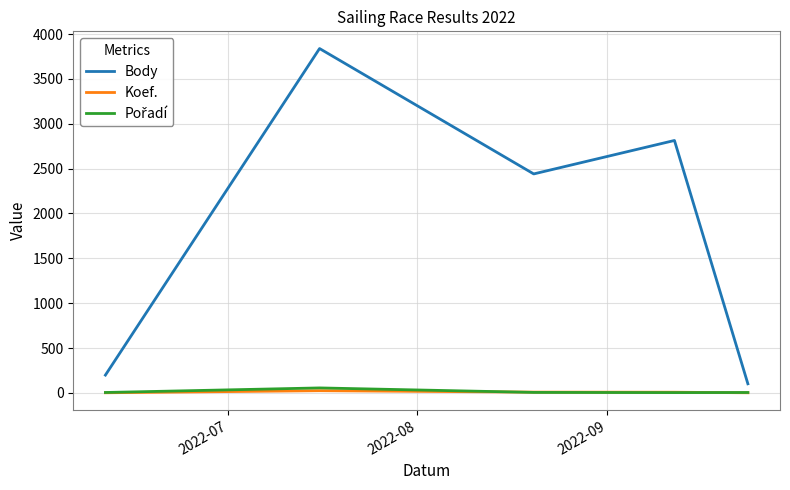

Which series has the widest spread of values?

Body